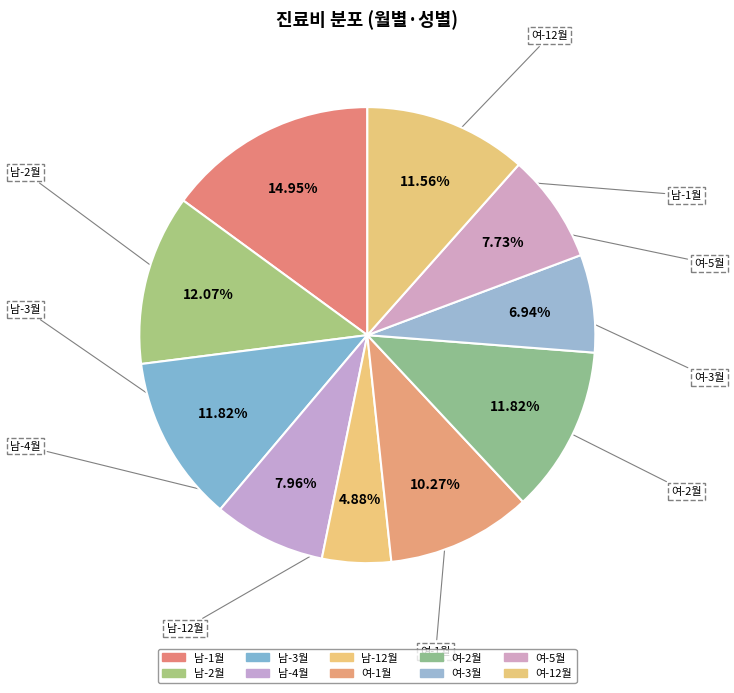

What portion of the pie excludes 여-12월?

88.4%